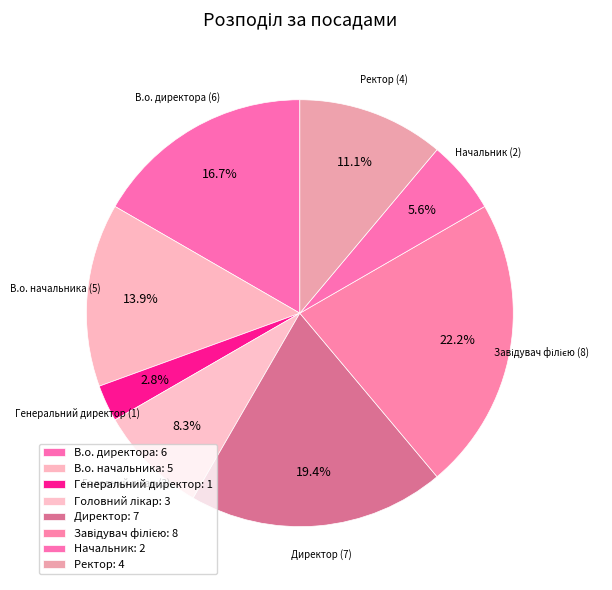

Combined, what portion of the pie is В.о. начальника and Завідувач філією?

36.1%